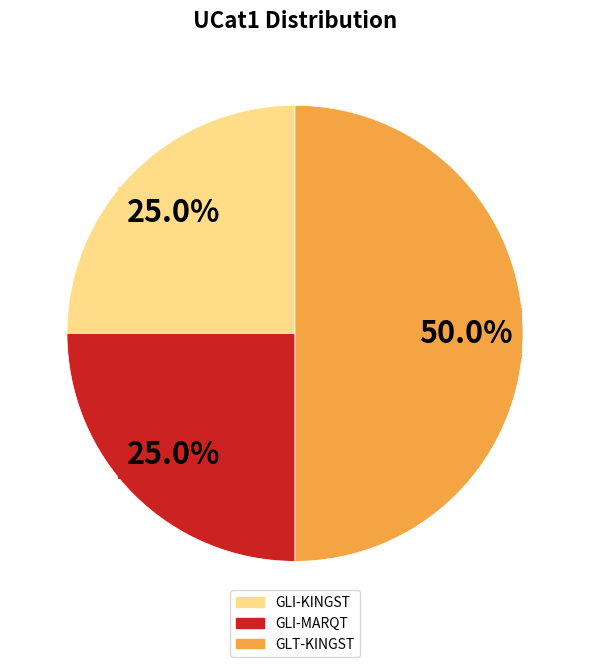

Do GLI-MARQT and GLT-KINGST together represent more than half of the pie?

Yes